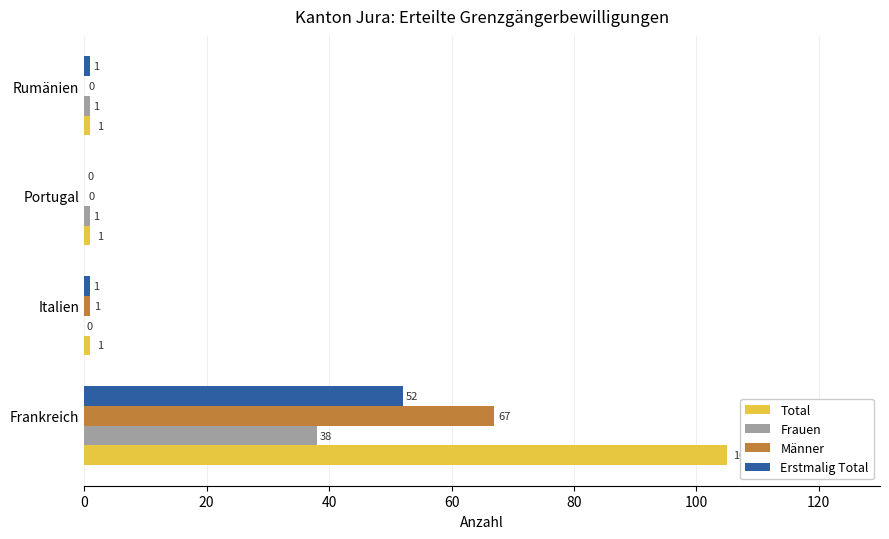

What is the sum of all Erstmalig Total values?

54